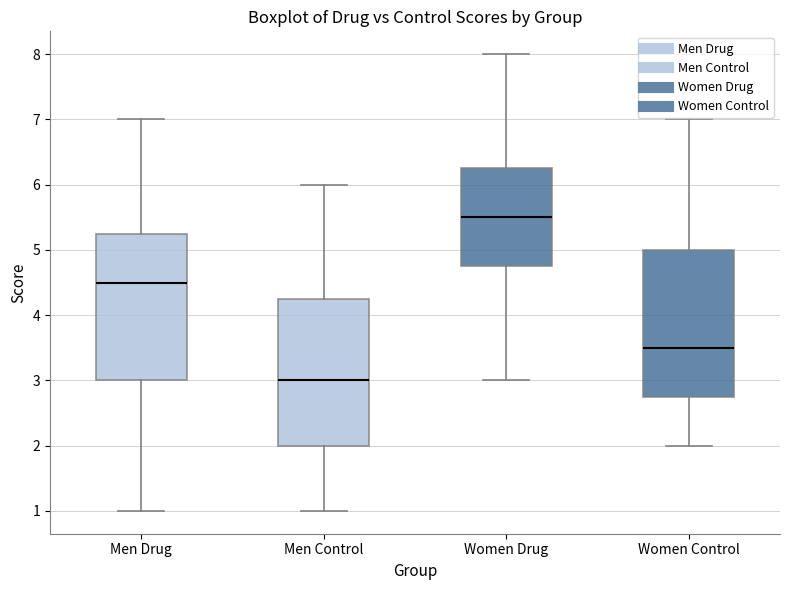

Reading left to right, read every box against the y-axis: the position of its median line, the range the box covers, and the ends of its whiskers. The values are not printed on the chart, so give them approximately, as read against the axis.

Men Drug: median 4.5, box 3.0 to 5.3, whiskers 1.0 to 7.0
Men Control: median 3.0, box 2.0 to 4.3, whiskers 1.0 to 6.0
Women Drug: median 5.5, box 4.8 to 6.3, whiskers 3.0 to 8.0
Women Control: median 3.5, box 2.8 to 5.0, whiskers 2.0 to 7.0